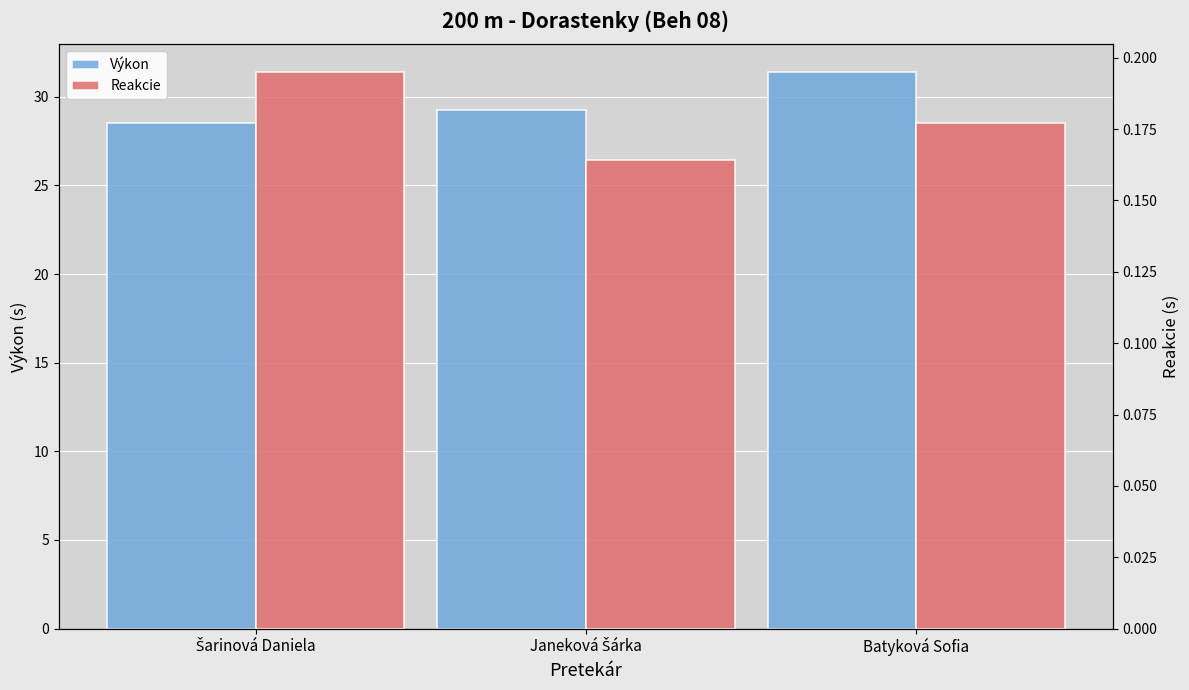

How many bars are there in total?

6